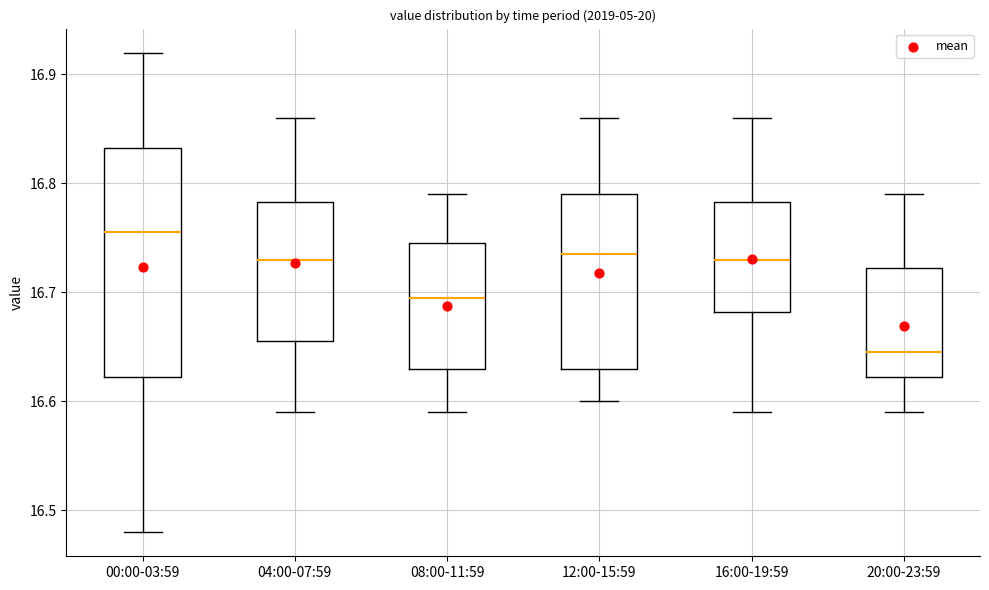

Where is the lower edge of the box for 08:00-11:59 on the y-axis? The values are not printed on the chart, so give them approximately, as read against the axis.

16.63